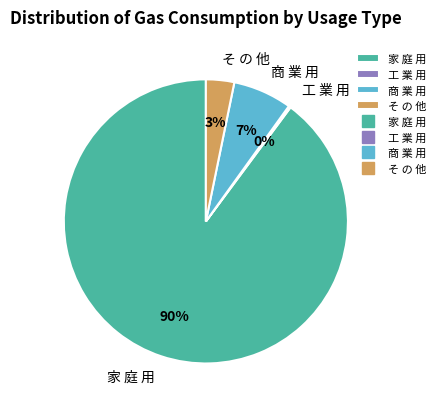

What percentage is the 商 業 用 slice, to the nearest percent?

7%